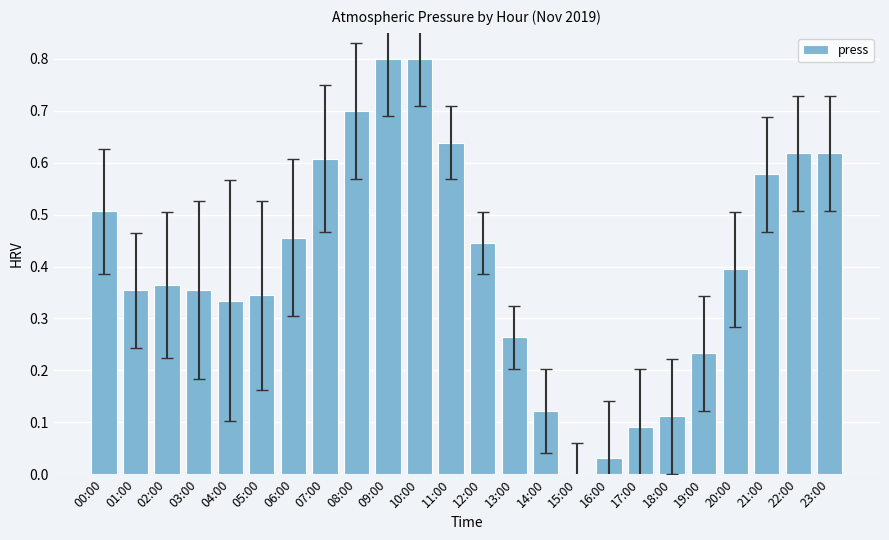

What is the sum of all values?

9.8